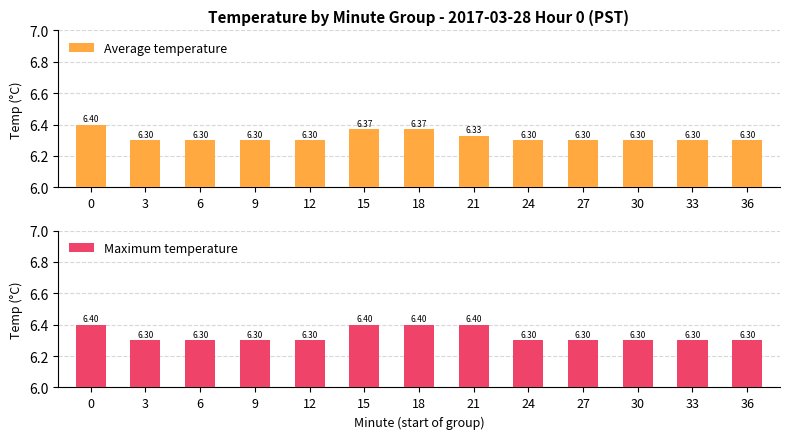

What is the approximate value of Average temperature at 36?

6.3